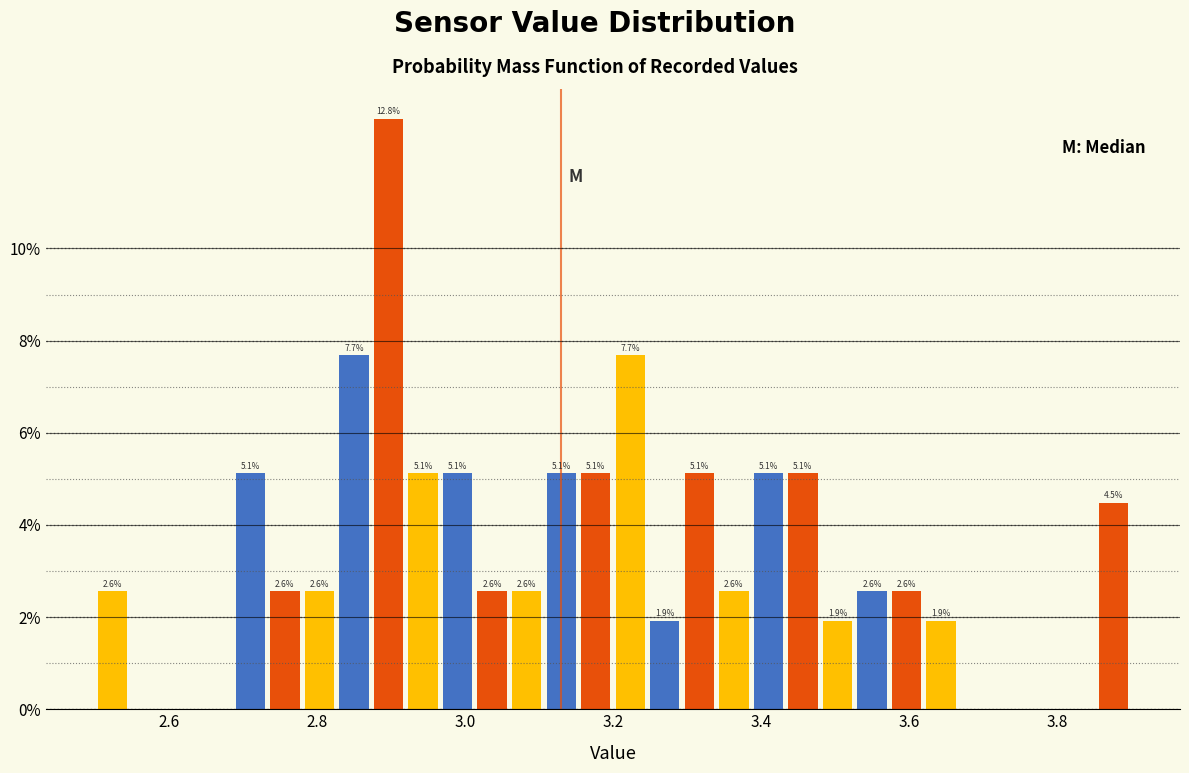

Around what value on the x-axis is the tallest bar? Give the approximate position of its centre, as read against the axis.

2.90